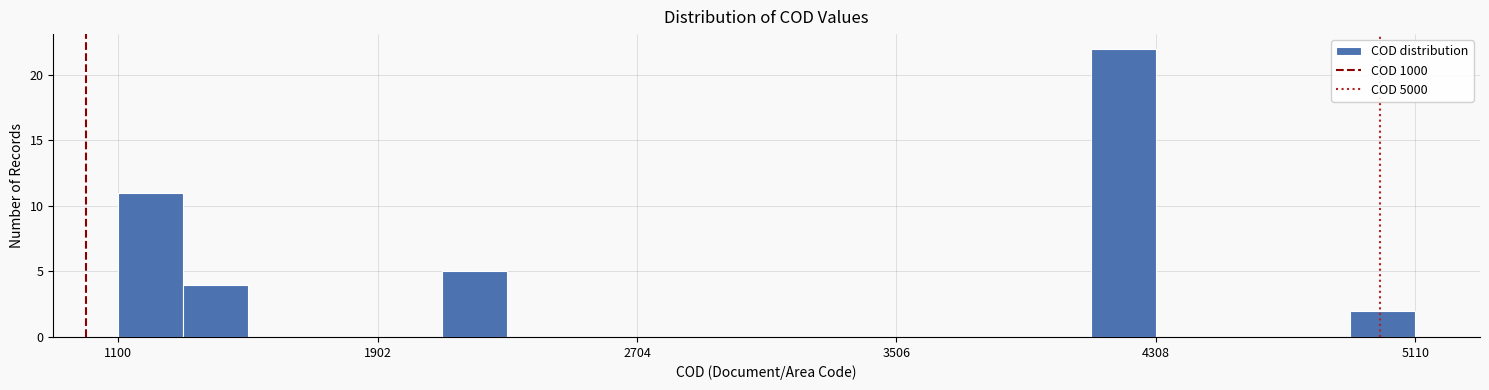

Read against the x-axis, roughly where is the centre of the tallest bar?

4200